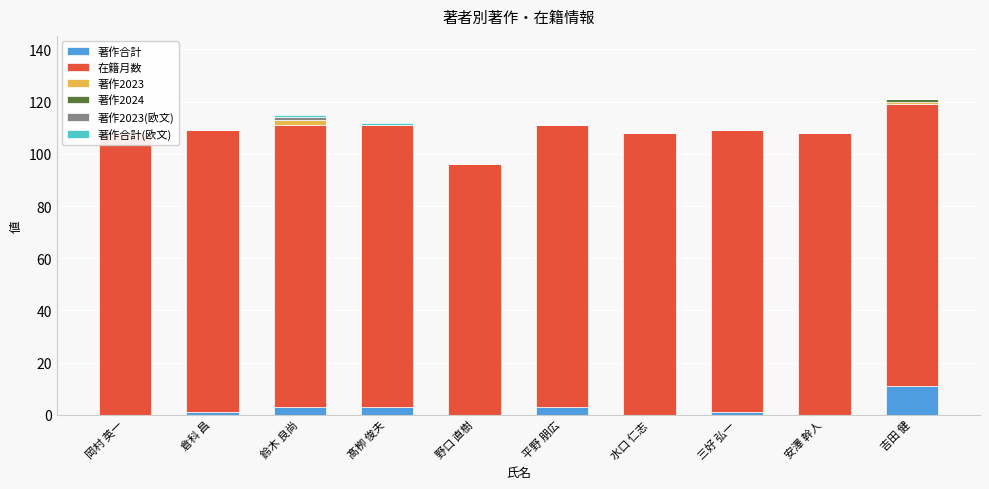

How many bars are there in total?

60